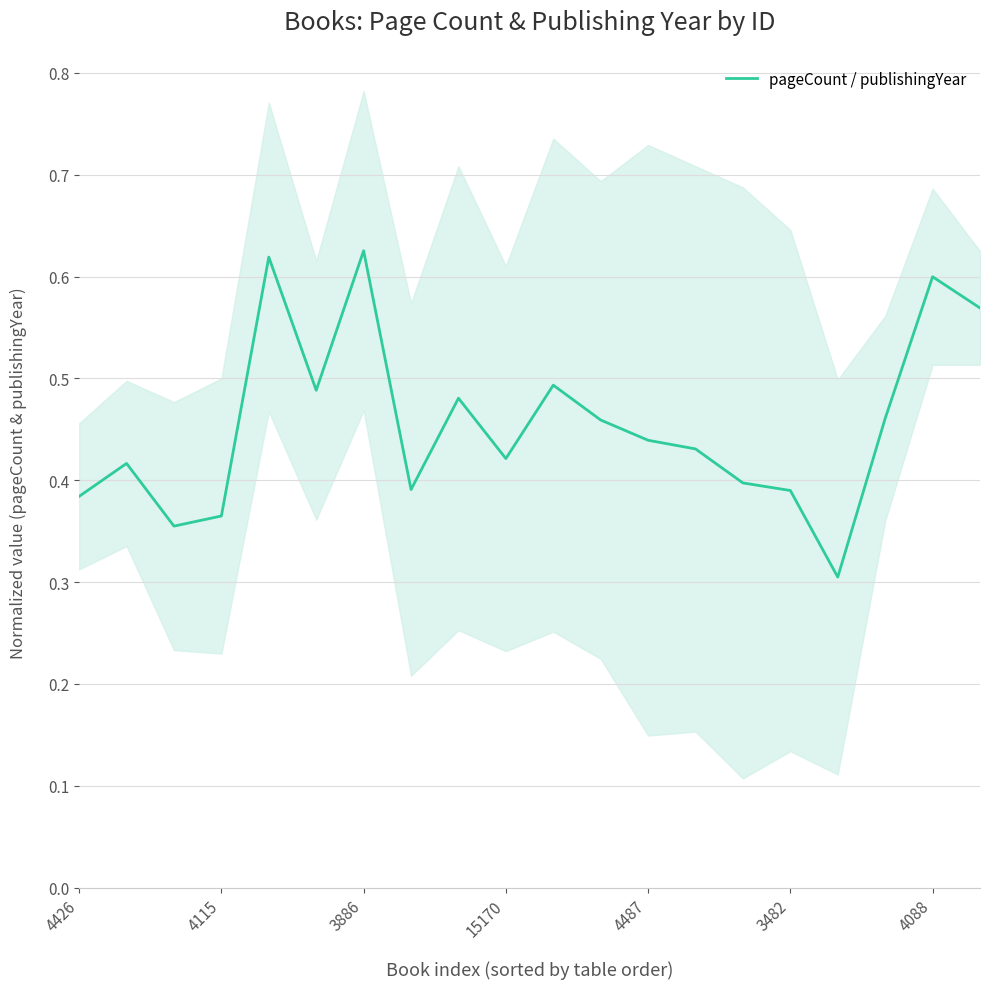

Count the number of data series in this chart.

1